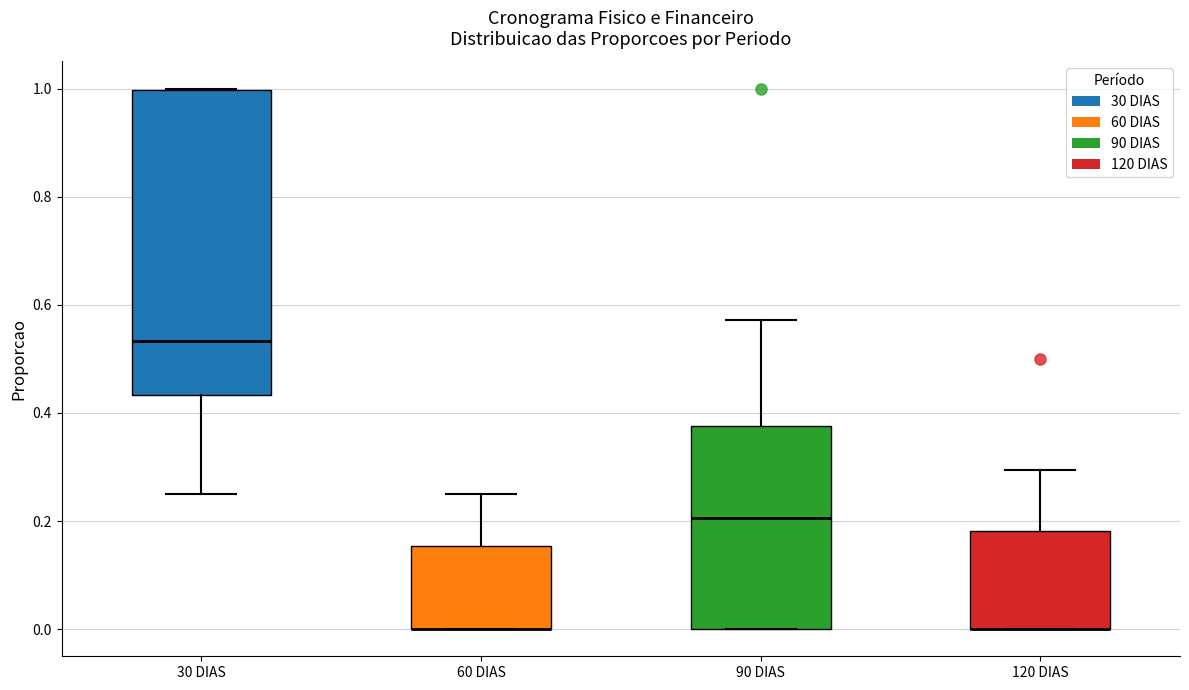

Comparing the boxes themselves (not the whiskers), which one is the tallest?

30 DIAS